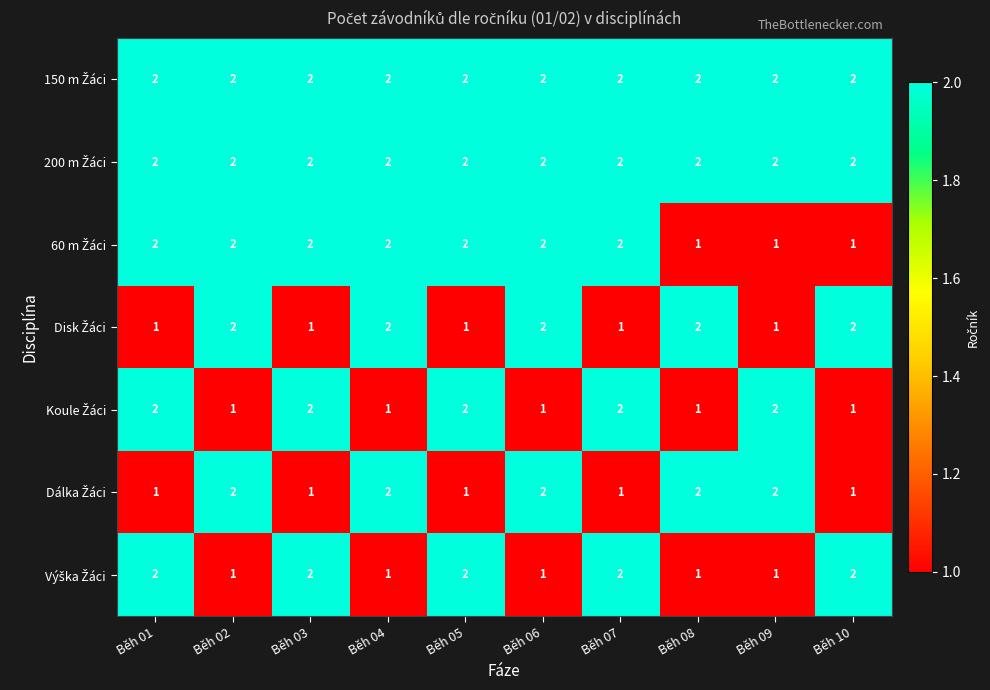

What is the total value across all series at Běh 08?

11